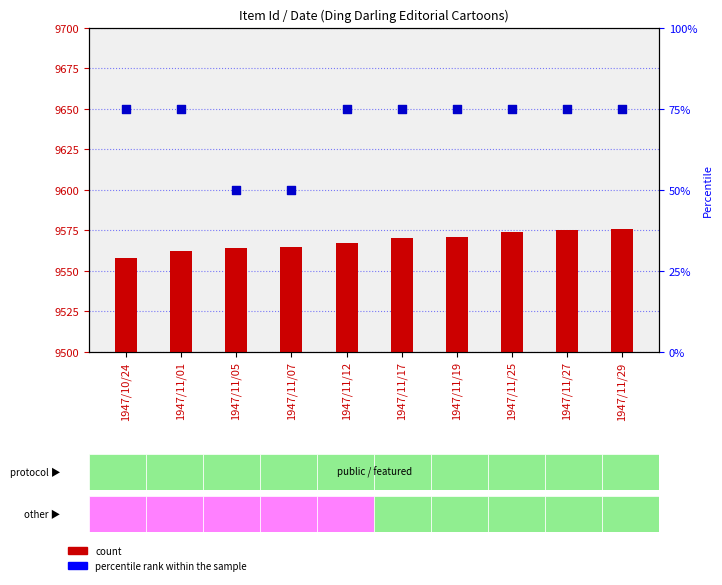

Is the value of count at 1947/11/07 greater than the value of percentile rank within the sample at 1947/11/17?

No